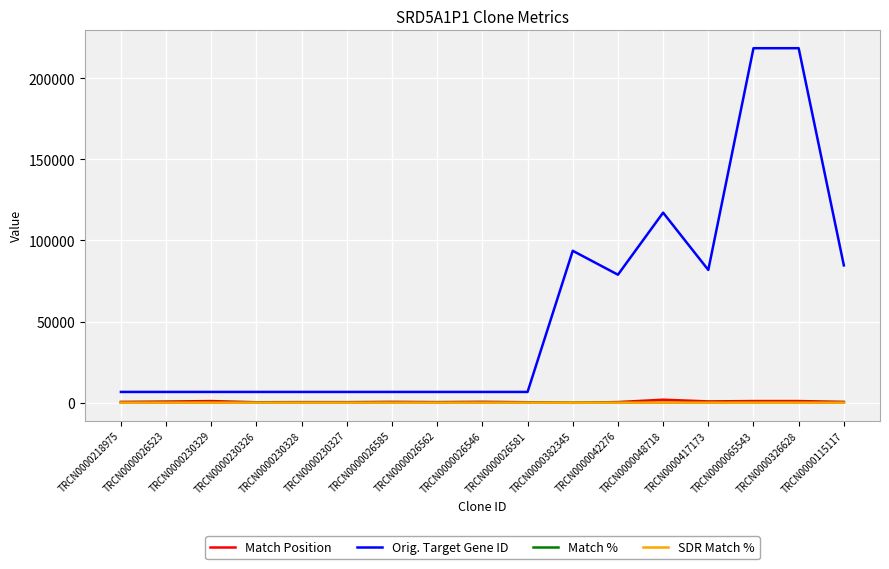

Which series changed the most between TRCN0000026546 and TRCN0000065543?

Orig. Target Gene ID